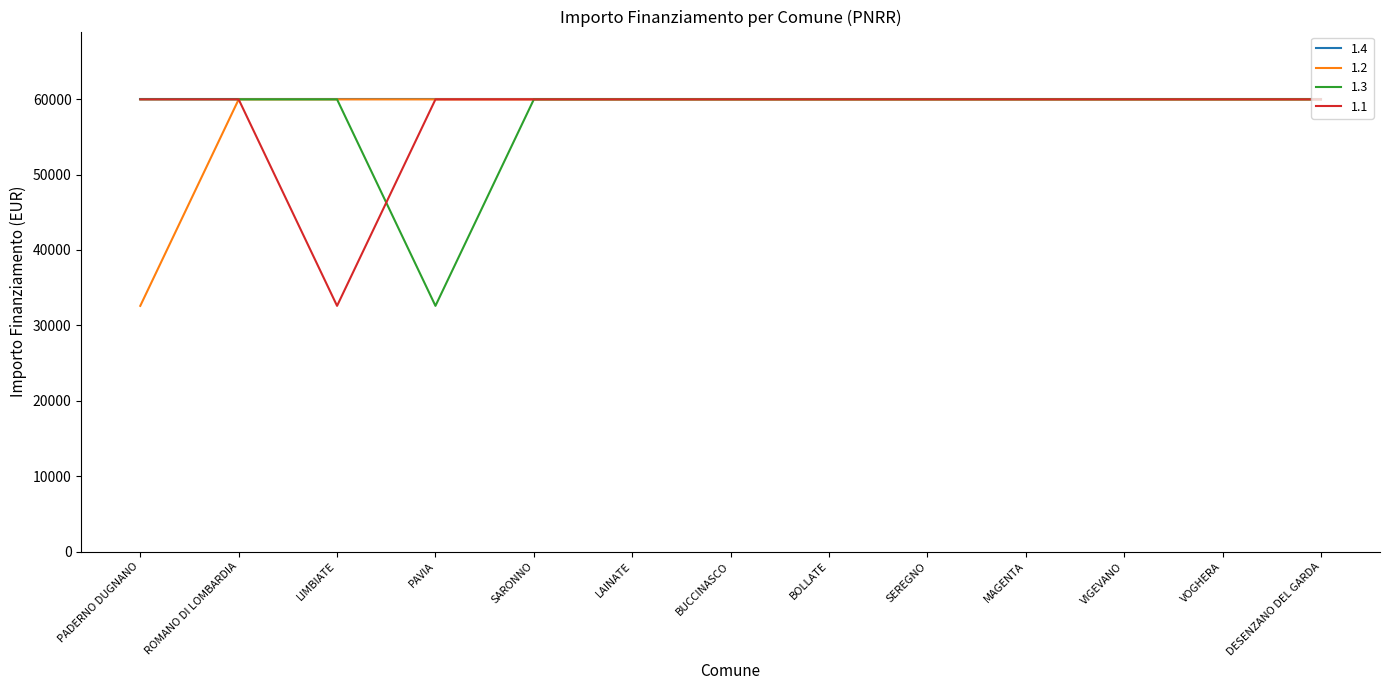

The value of 1.3 at PAVIA is 32589. True or false?

True